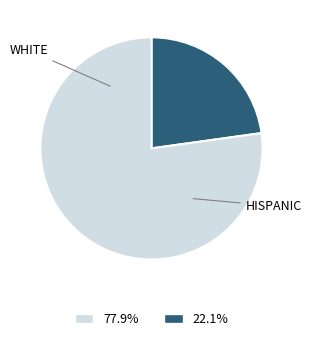

Does any single category account for the majority?

Yes